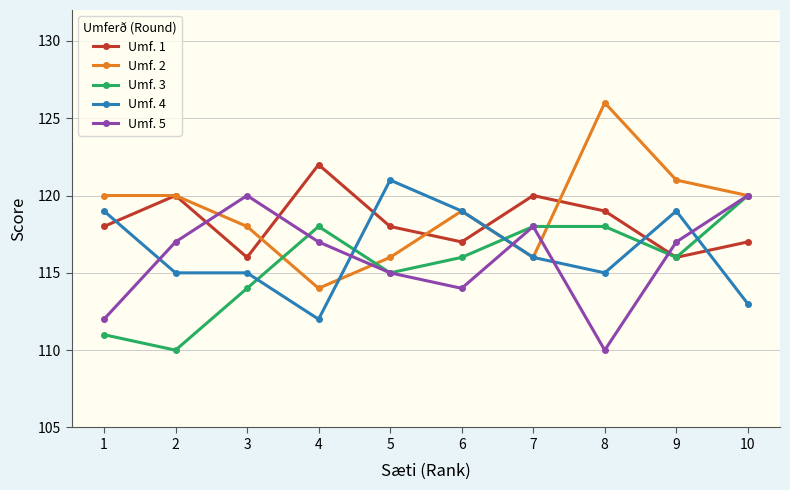

True or false: Umf. 3 has a value of 118 at 4.

True